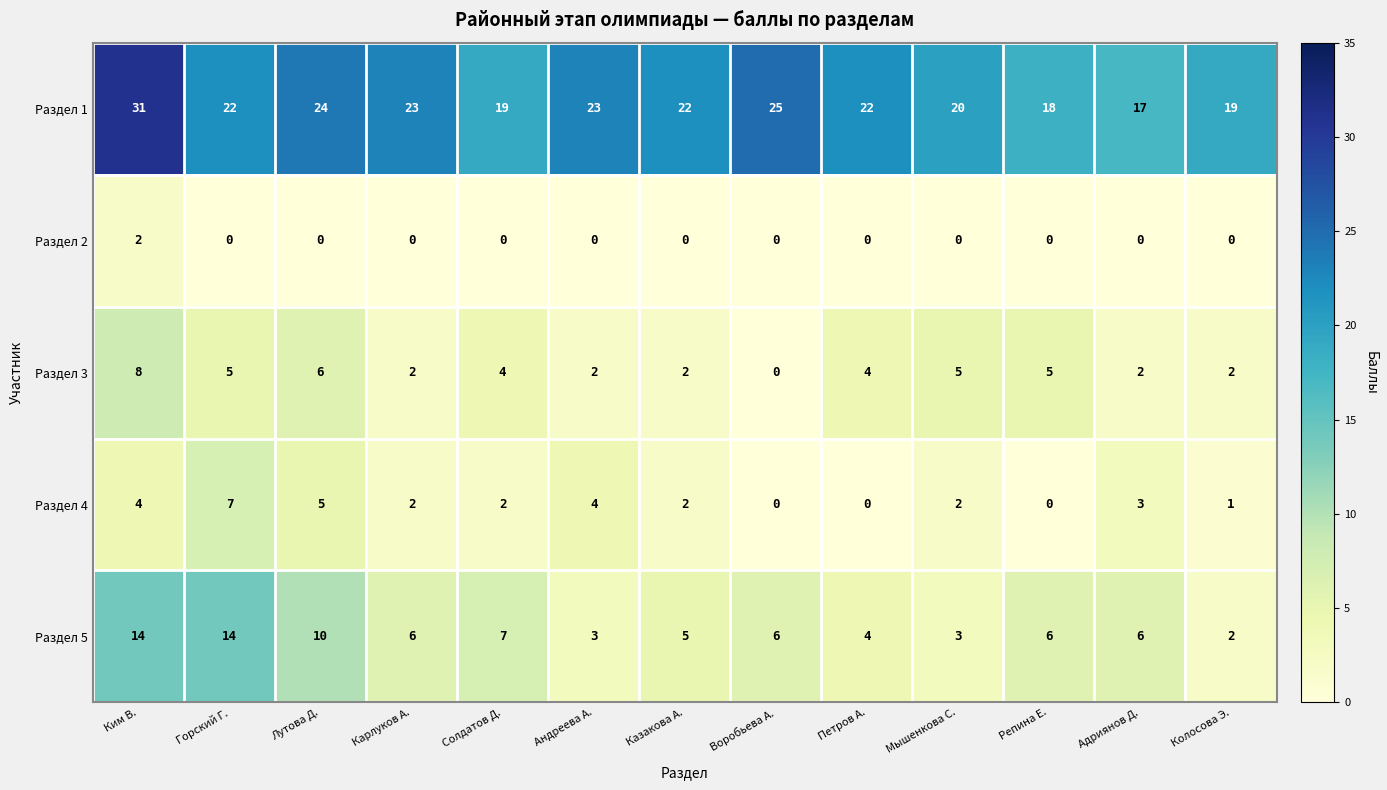

How many values in Раздел 2 are above zero?

1